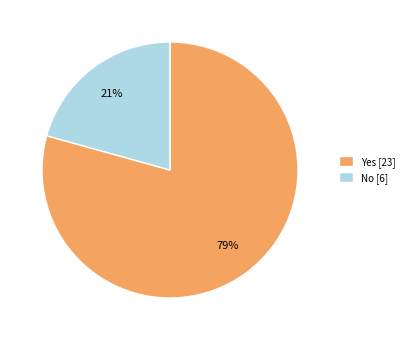

Approximately how many times larger is the value at Yes [23] compared to No [6]?

3.8